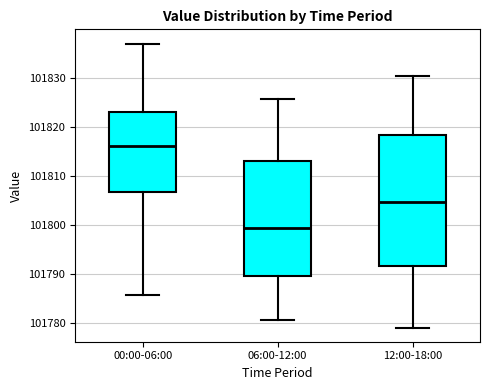

Which box has the highest median line?

00:00-06:00